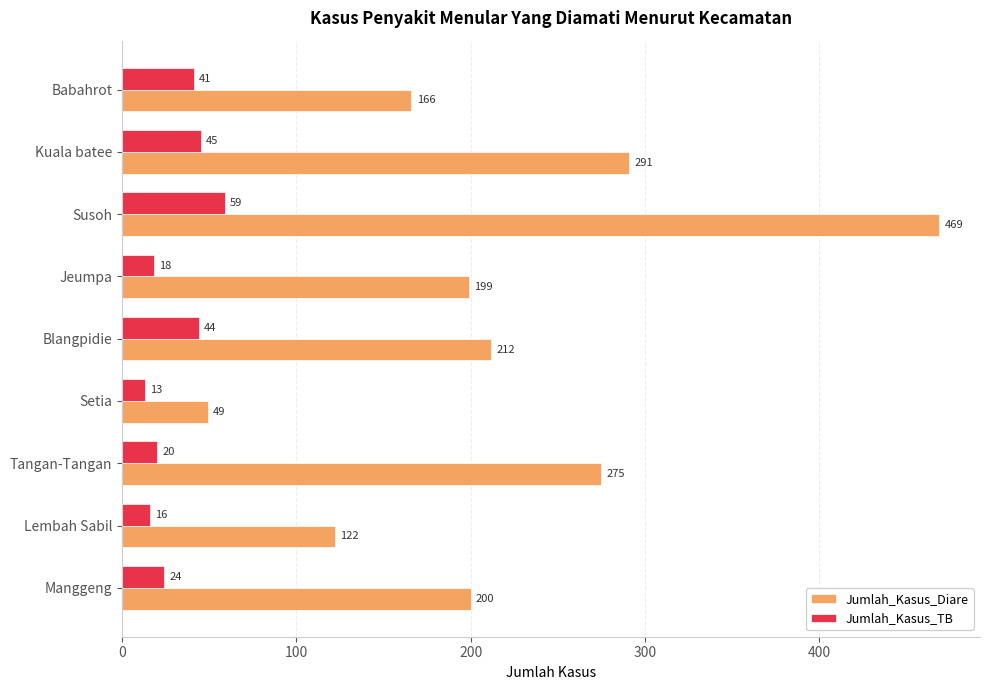

What are all the series names shown in the legend?

Jumlah_Kasus_Diare, Jumlah_Kasus_TB